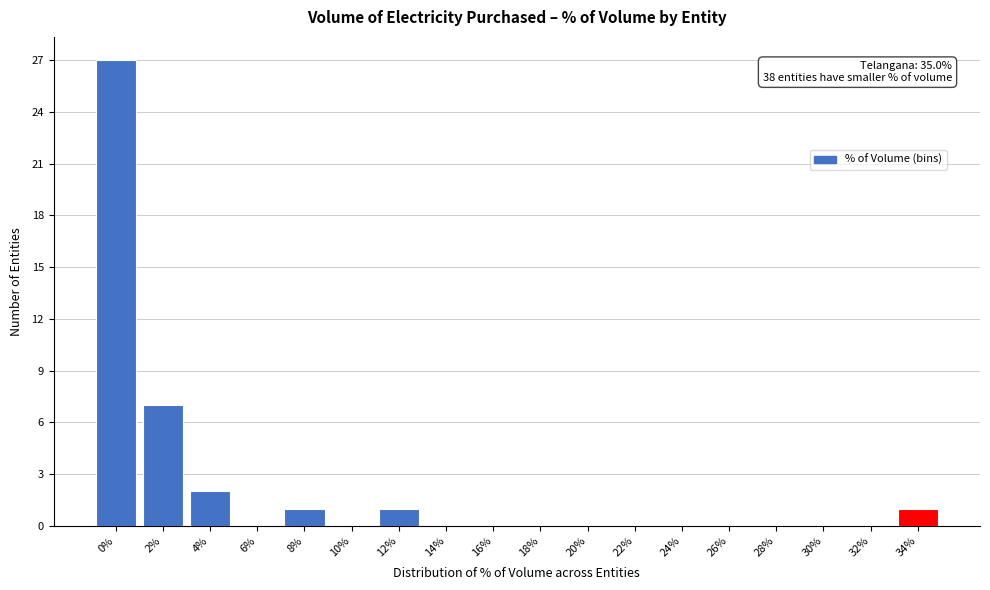

Reading left to right, list all the values displayed in this chart.

0%=27	2%=7	4%=2	6%=0	8%=1	10%=0	12%=1	14%=0	16%=0	18%=0	20%=0	22%=0	24%=0	26%=0	28%=0	30%=0	32%=0	34%=1